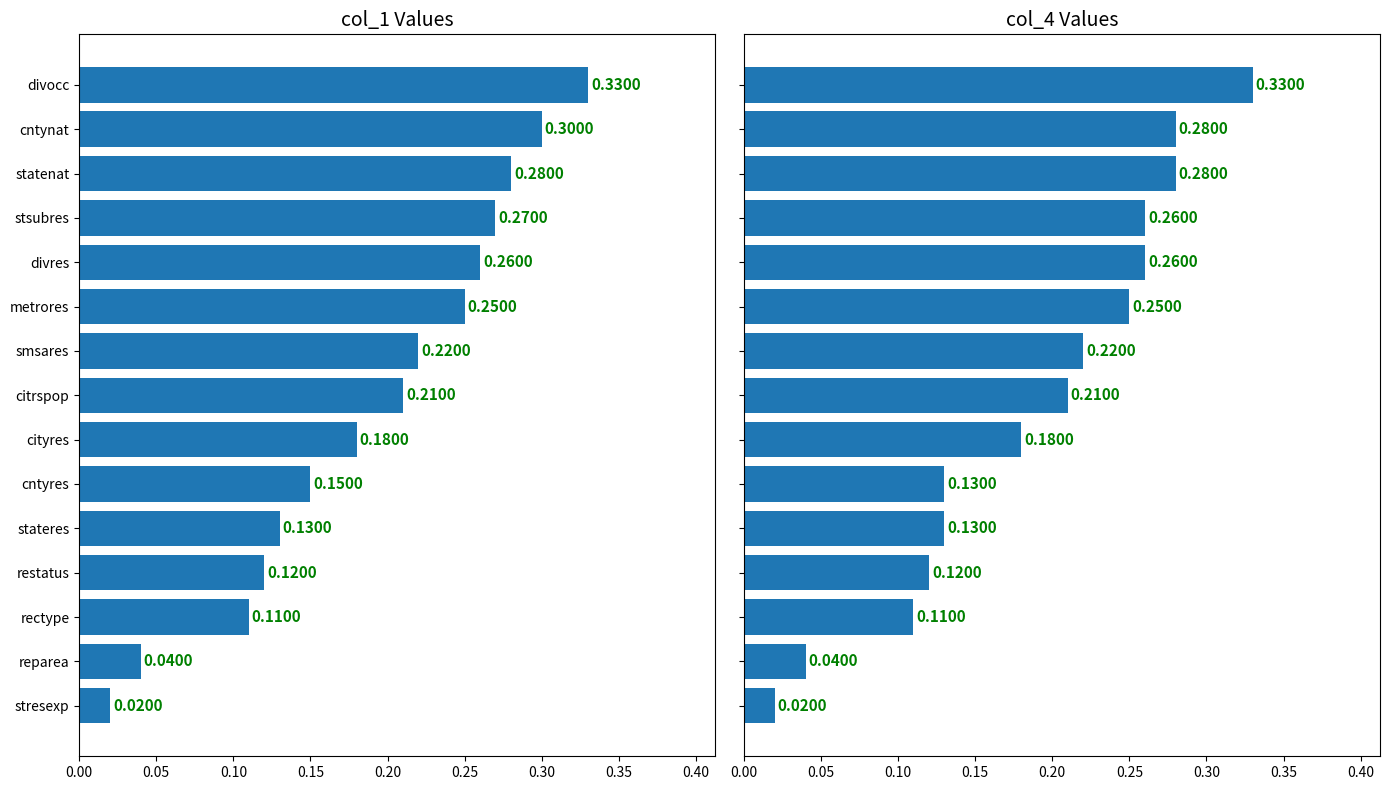

What is the difference between the maximum and minimum values in the col_1 series?

0.3